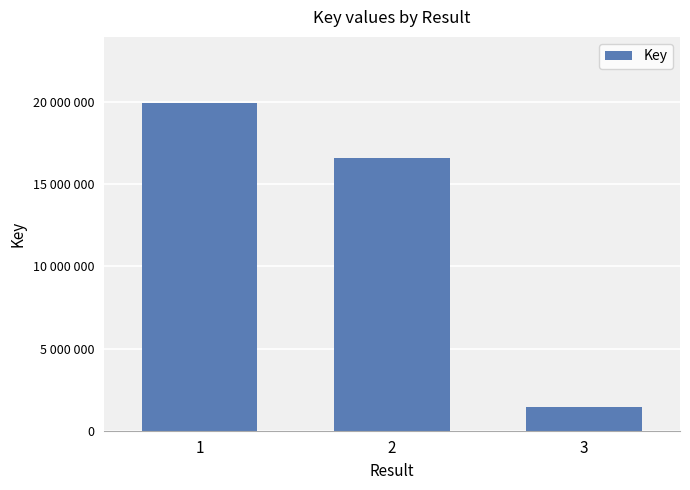

Are the bars horizontal?

No